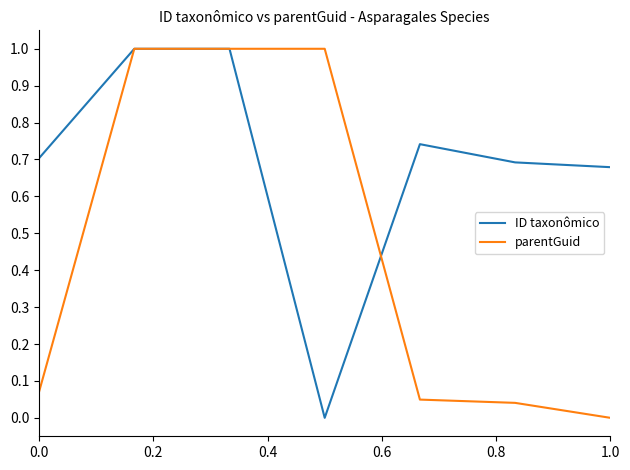

What is the average value of the parentGuid series?

0.5